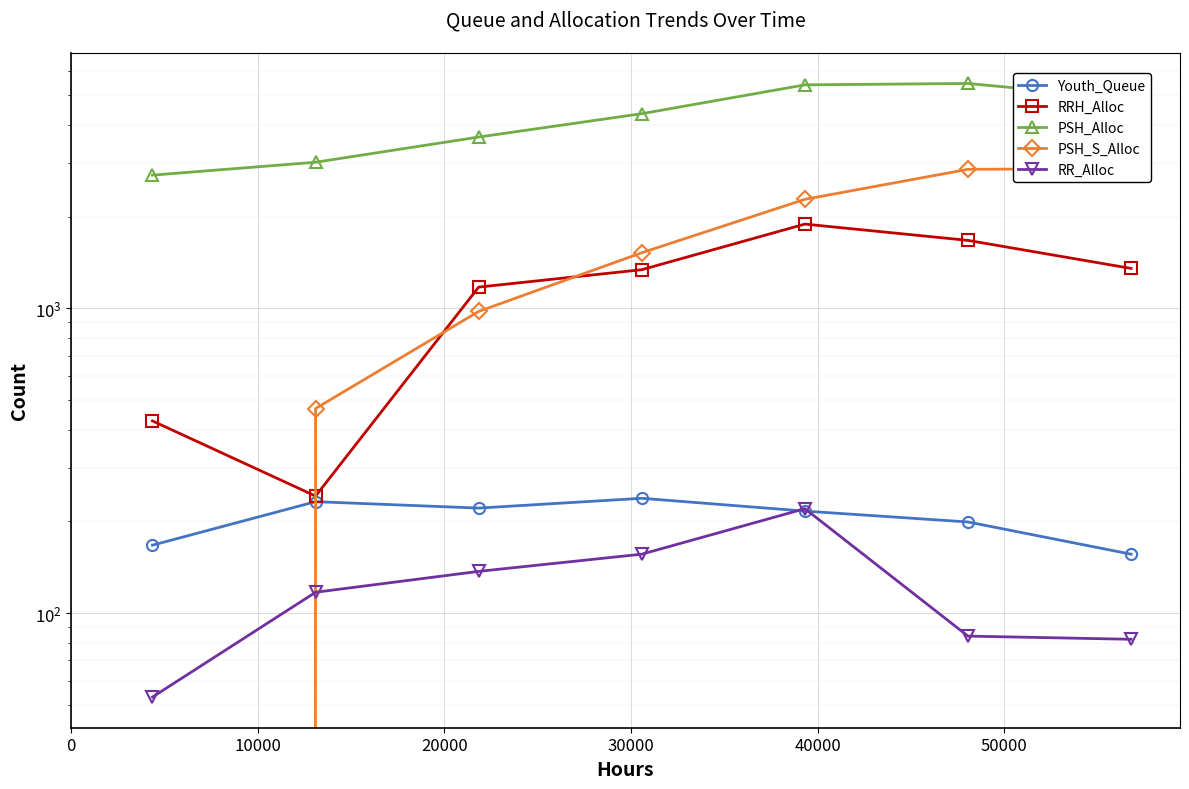

How many lines are shown in the chart?

5